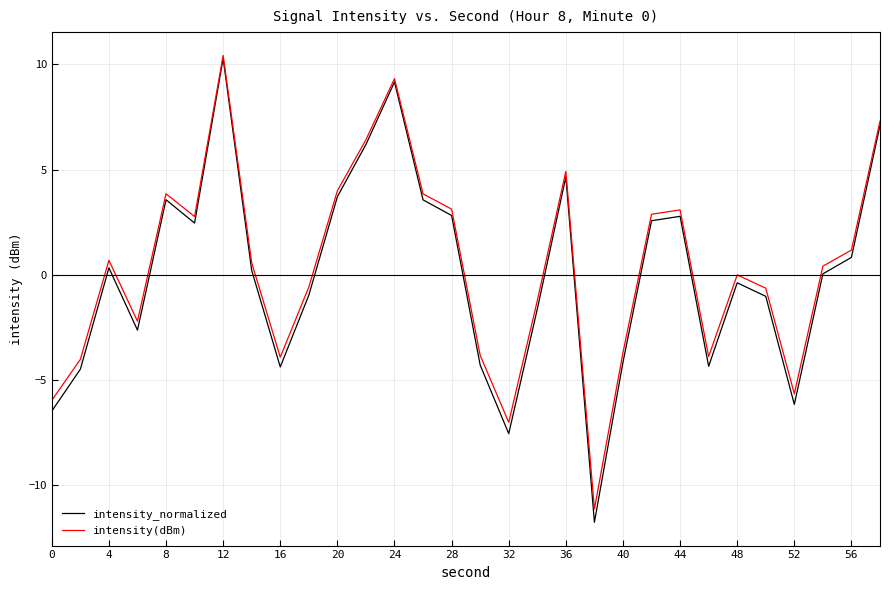

What is the minimum value shown in the chart?

-11.8